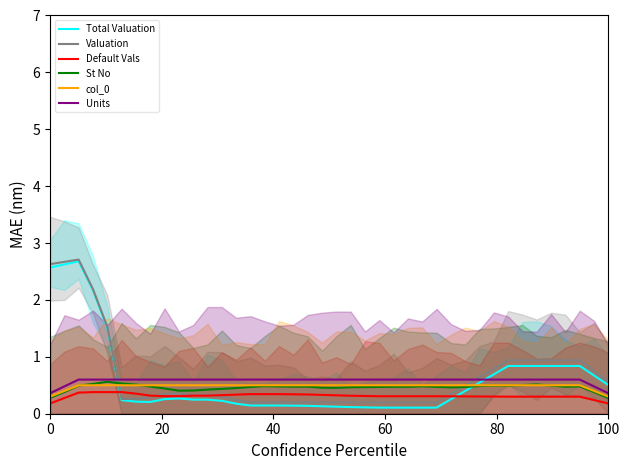

True or false: Units and Default Vals cross at least once.

False